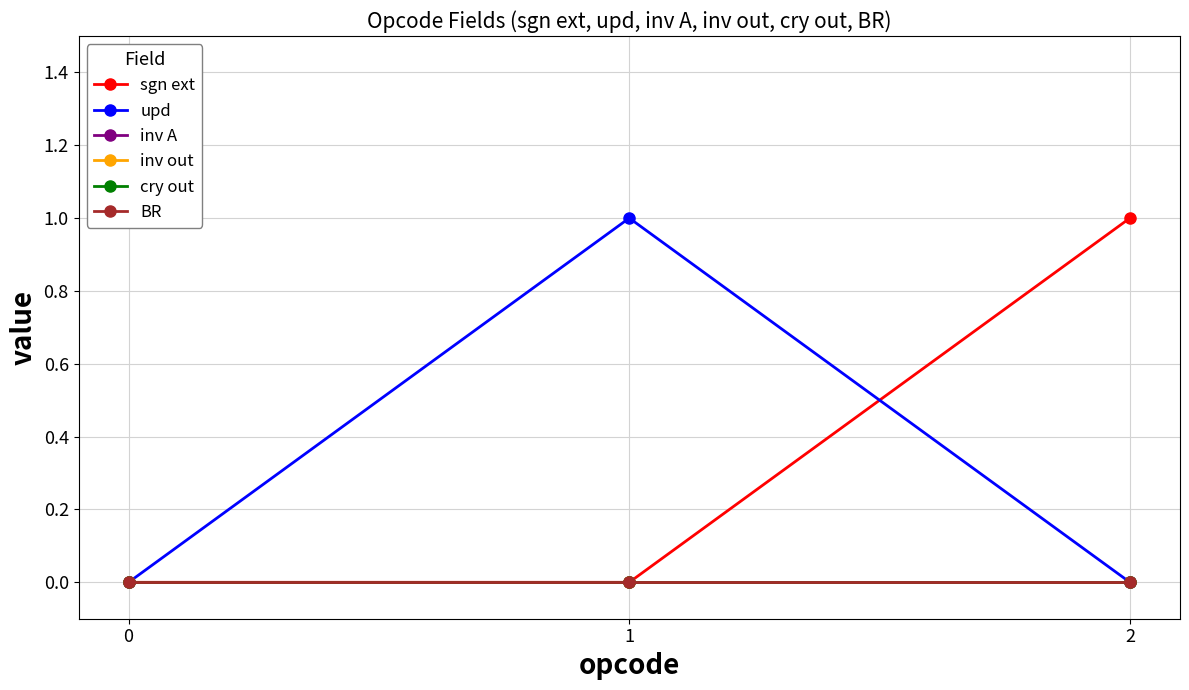

Which series has the largest range (max minus min)?

sgn ext